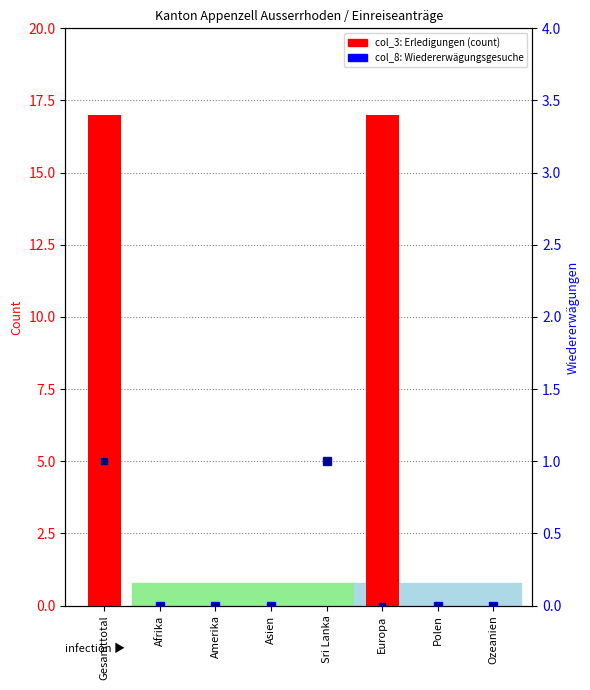

How many groups of bars are there?

8